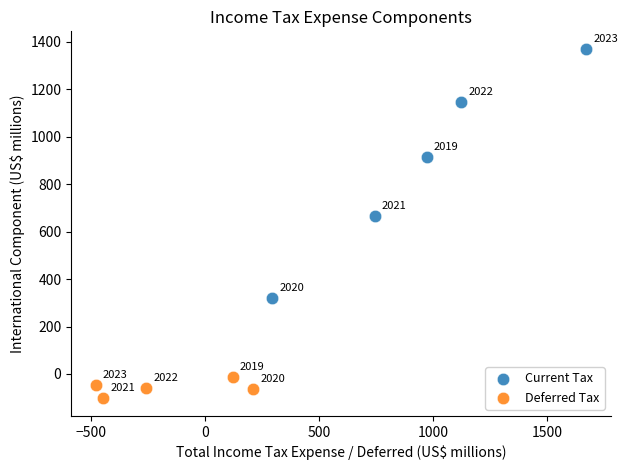

Which series contains the highest Y value?

Current Tax